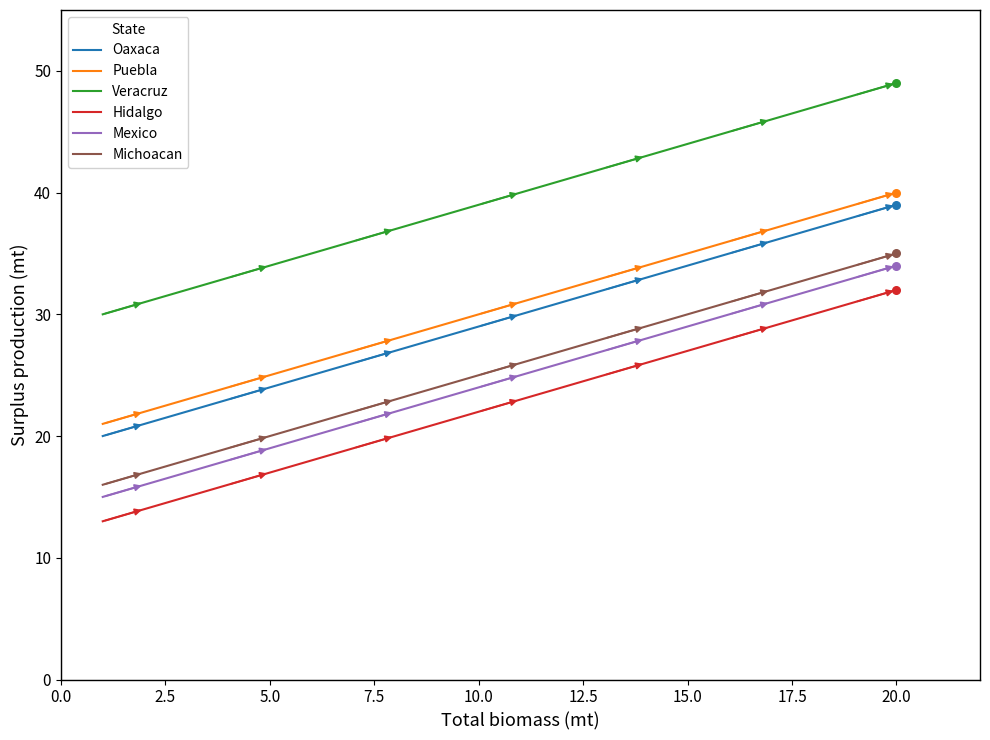

What is the maximum value shown in the chart?

49